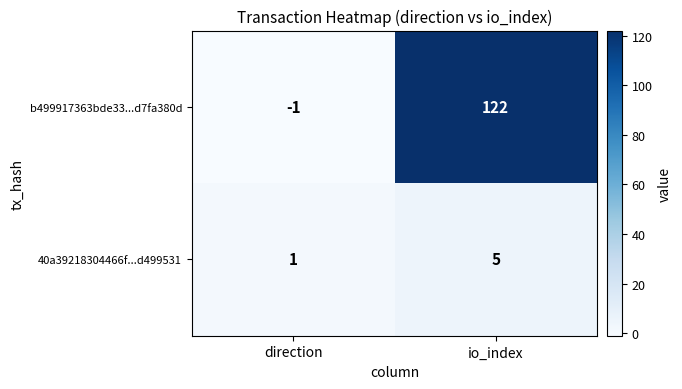

At how many categories does at least one series exceed 75?

1